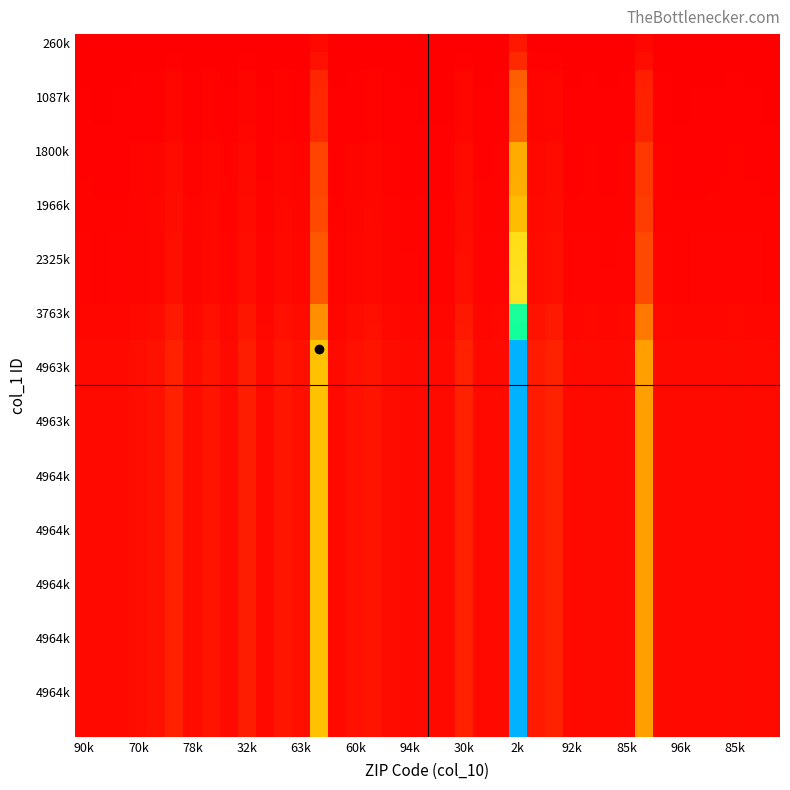

How many data points does each series have?

39